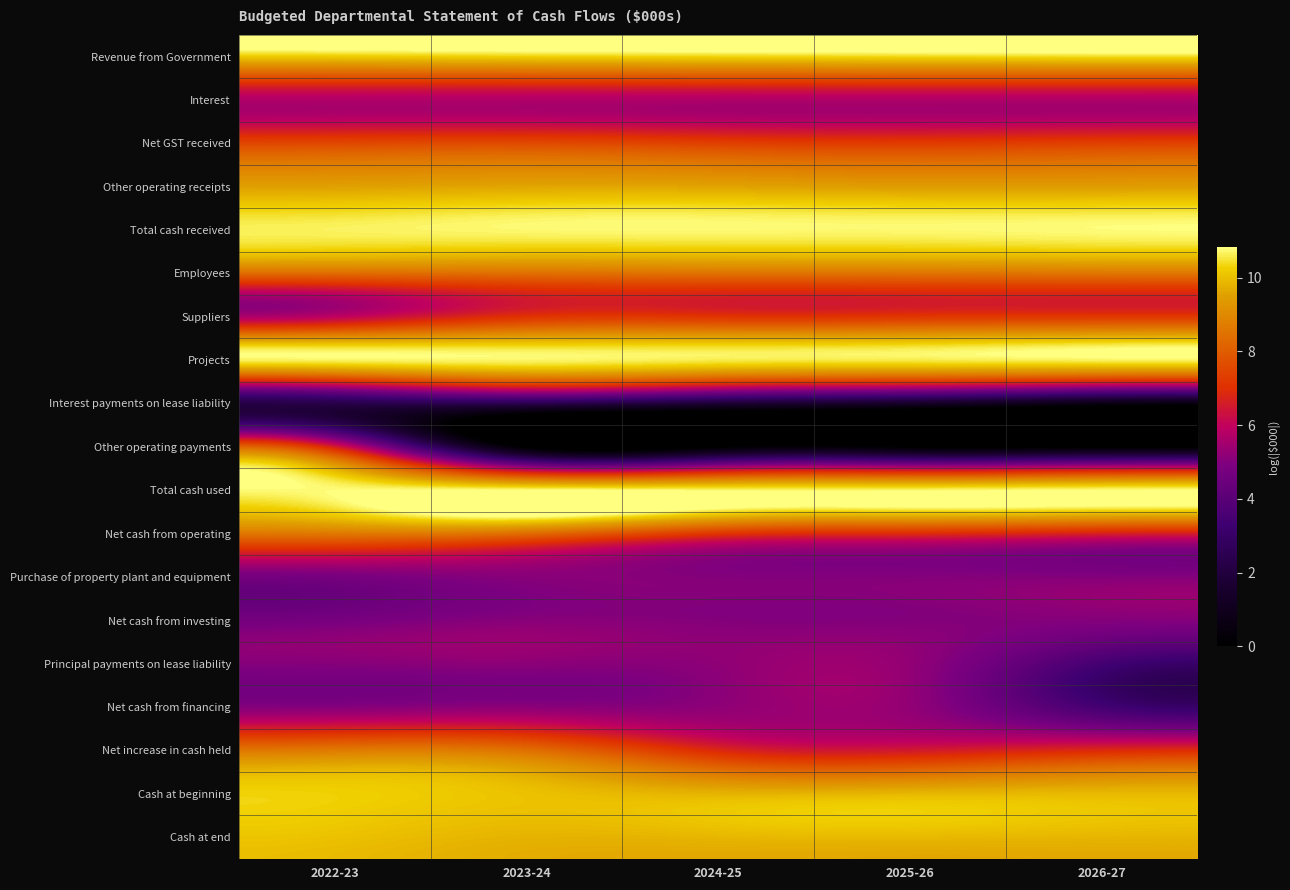

Which series changed the most between 2023-24 and 2026-27?

Interest payments on lease liability